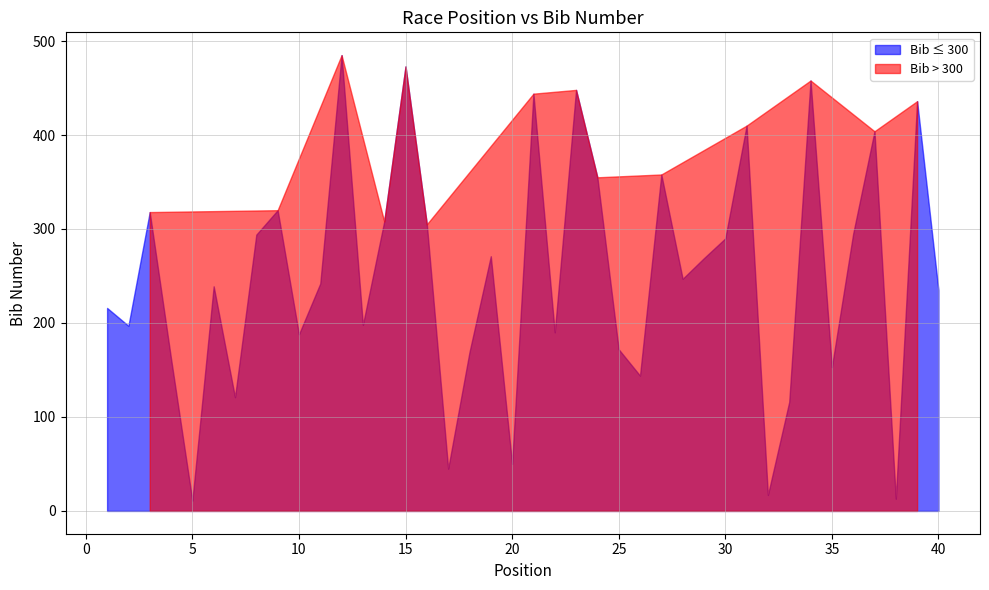

Reading left to right, what are all the values shown in this chart?

Position: 1=1	2=2	3=3	4=4	5=5	6=6	7=7	8=8	9=9	10=10	11=11	12=12	13=13	14=14	15=15	16=16	17=17	18=18	19=19	20=20	21=21	22=22	23=23	24=24	25=25	26=26	27=27	28=28	29=29	30=30	31=31	32=32	33=33	34=34	35=35	36=36	37=37	38=38	39=39	40=40
Bib: 1=216	2=197	3=318	4=162	5=11	6=239	7=121	8=294	9=320	10=188	11=242	12=485	13=198	14=308	15=473	16=305	17=45	18=169	19=271	20=50	21=444	22=190	23=448	24=355	25=172	26=144	27=358	28=247	29=269	30=290	31=410	32=17	33=116	34=458	35=153	36=295	37=404	38=13	39=436	40=235